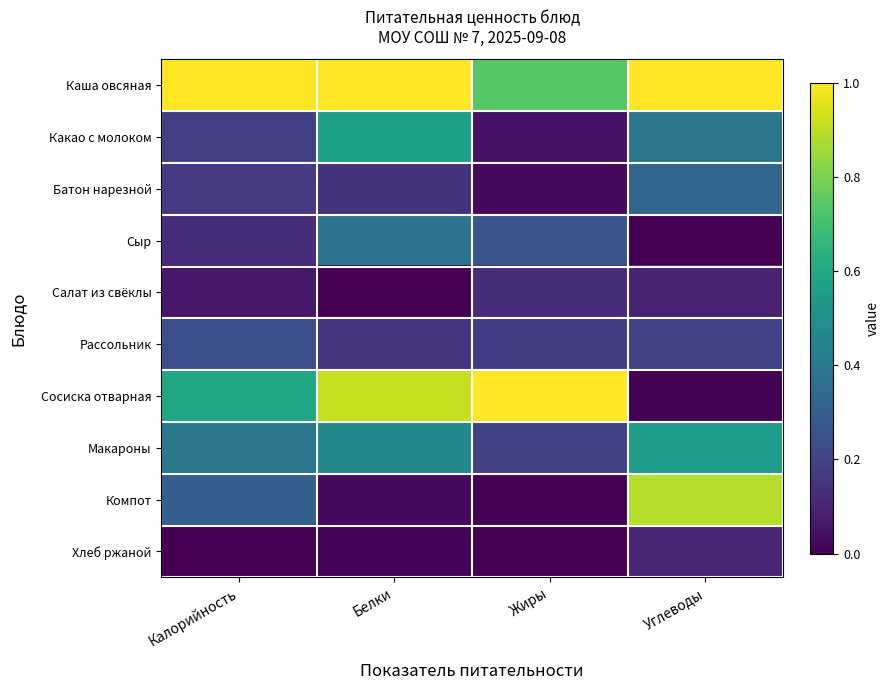

What is the greatest value displayed?

1.0